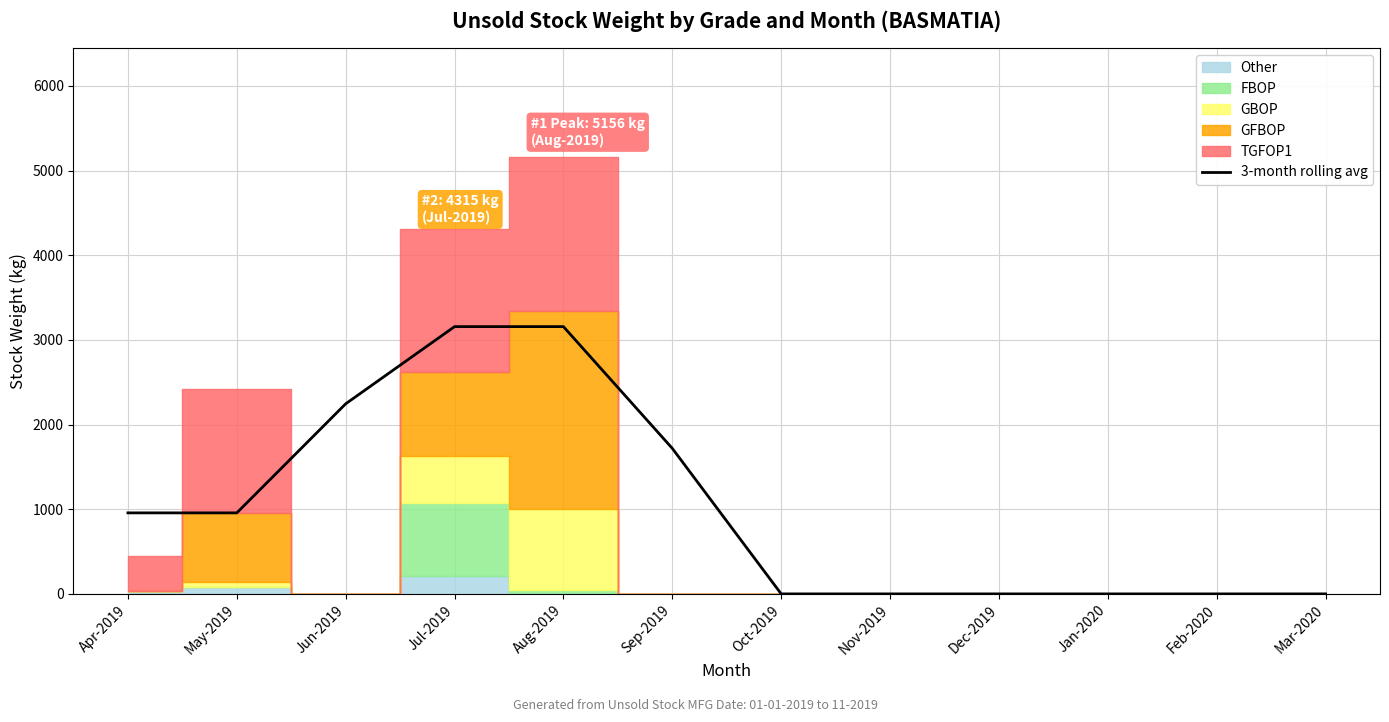

What is the difference between the maximum and second lowest values?

3157.0